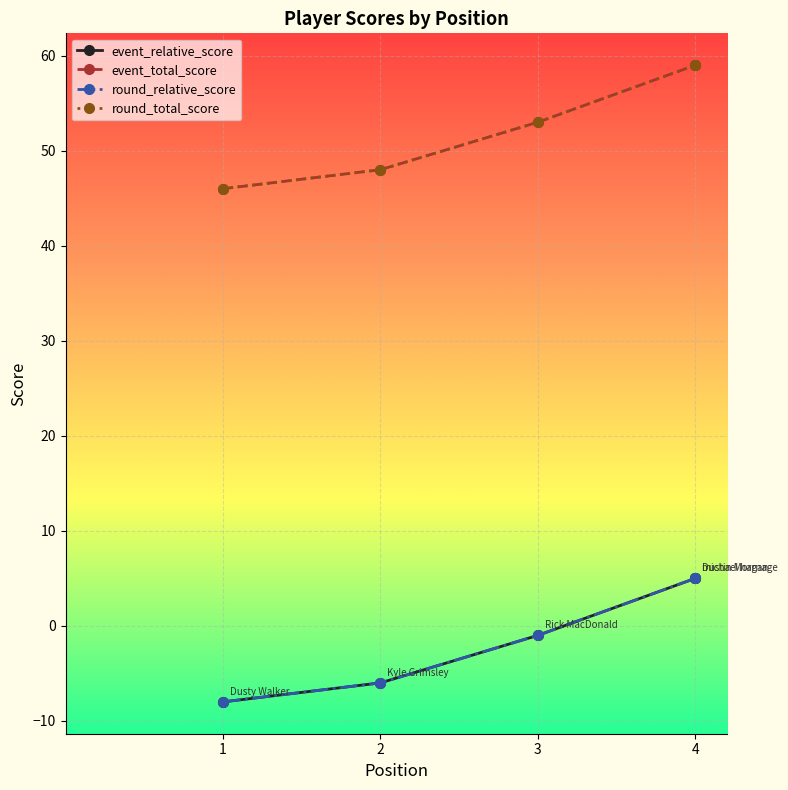

True or false: round_total_score has more than 0 points higher than both neighbors.

False